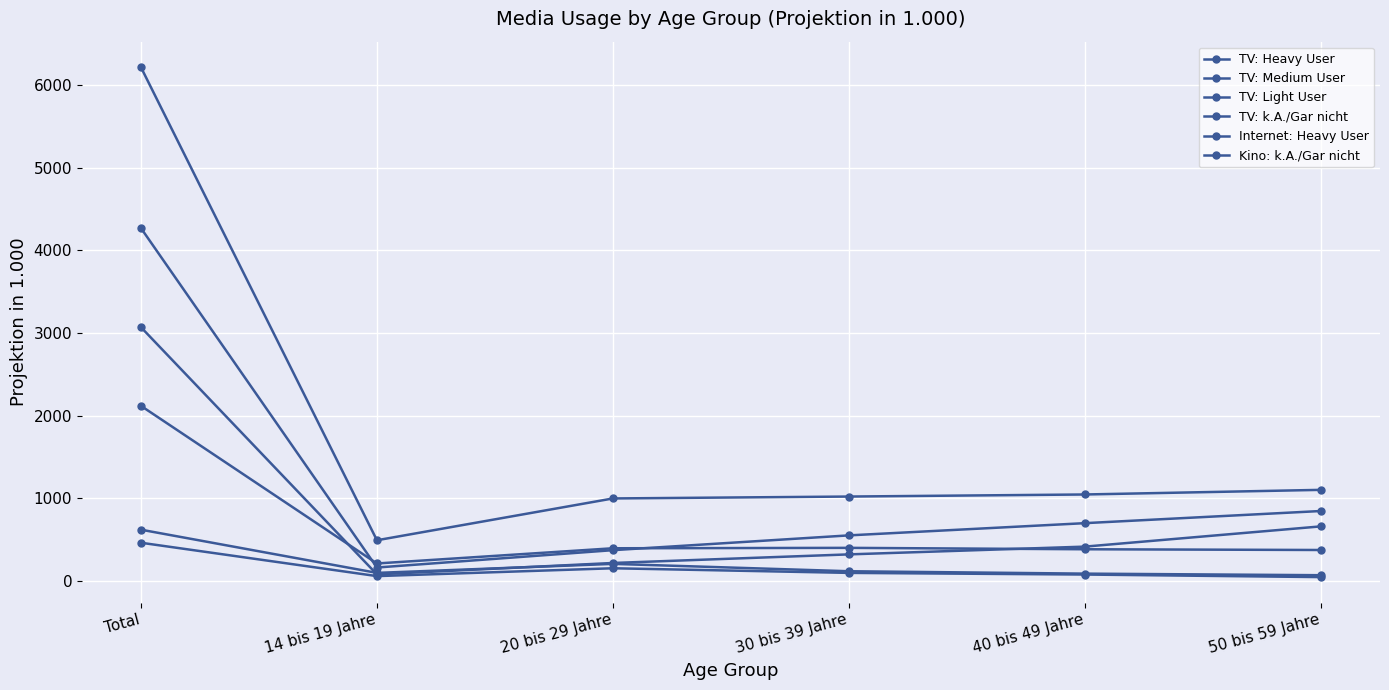

How many data points in TV: Light User are less than 117?

3